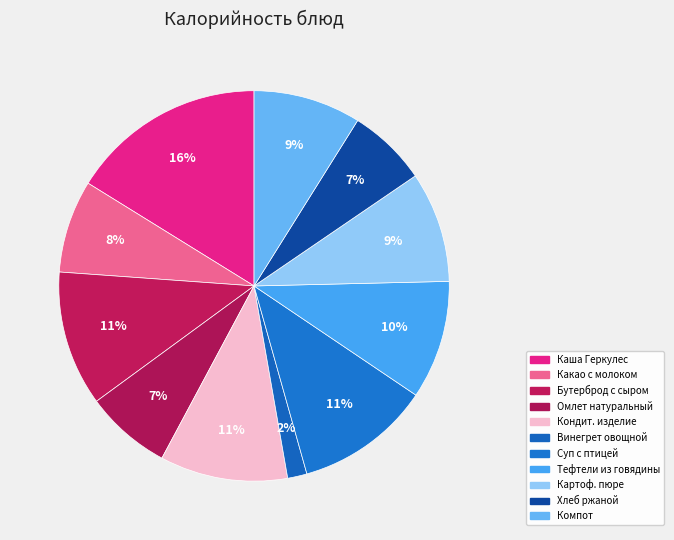

How many segments does this pie chart have?

11